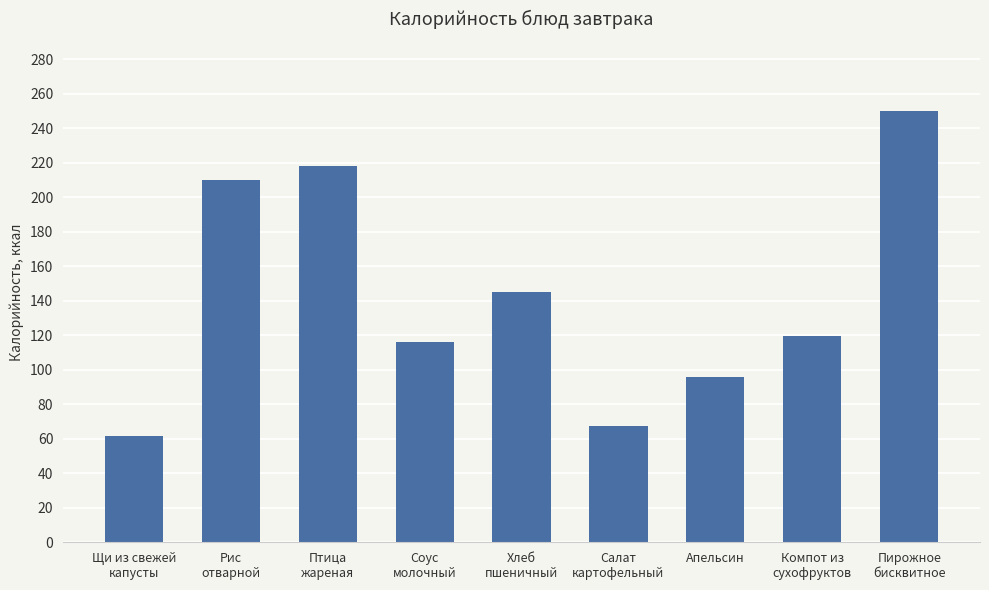

What is the label of the 8th bar from the left?

Компот из
сухофруктов